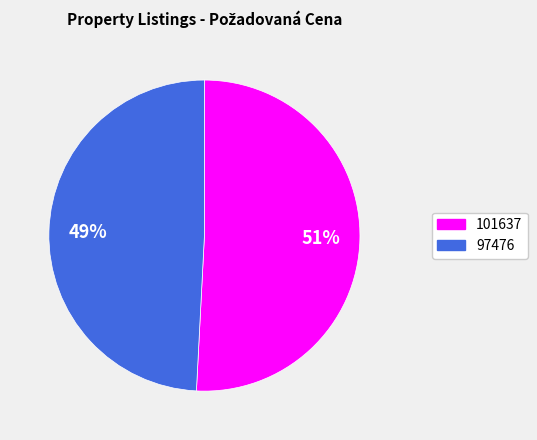

Is there any slice that represents more than half of the pie?

Yes